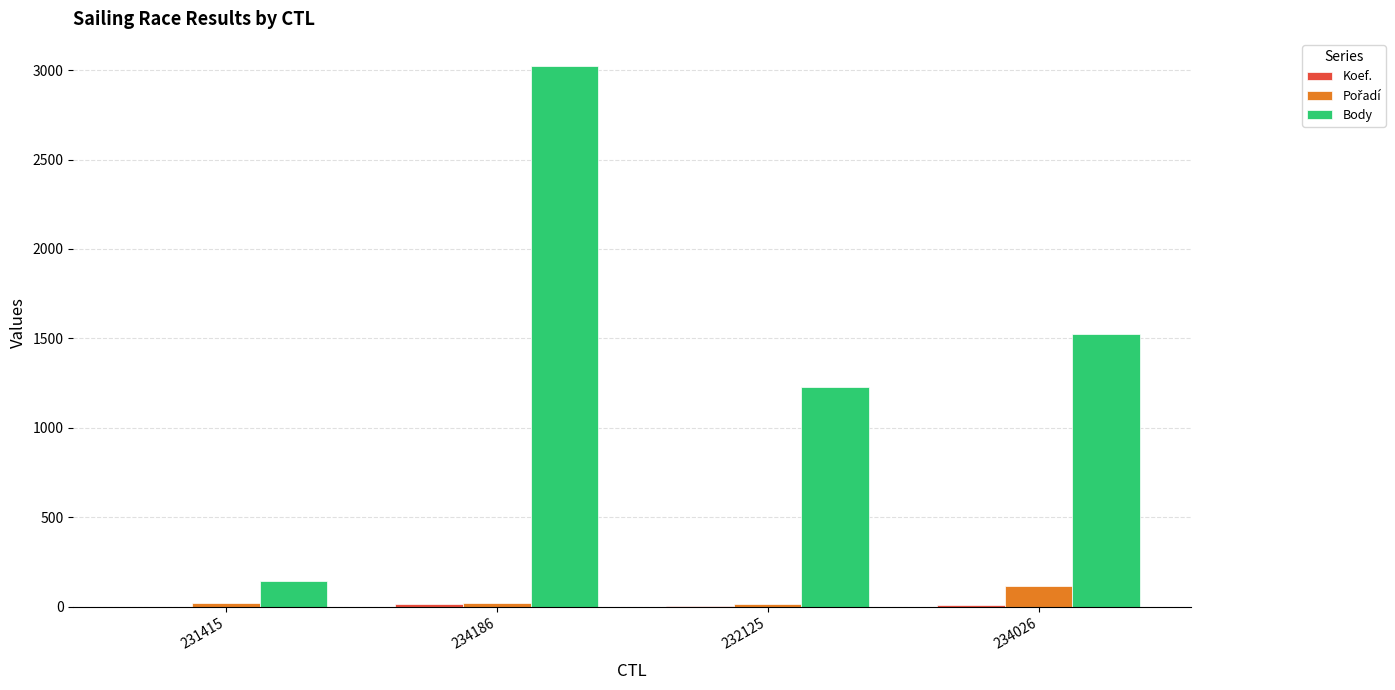

True or false: Body has a value of 292 at 232125.

False